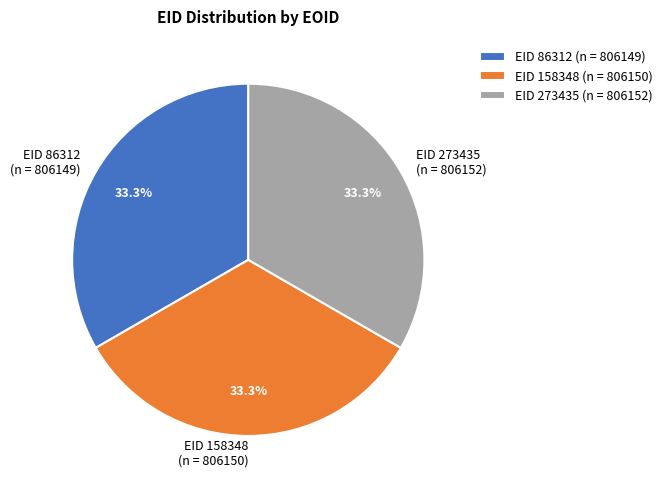

Do EID 158348 (n = 806150) and EID 273435 (n = 806152) together represent more than half of the pie?

Yes